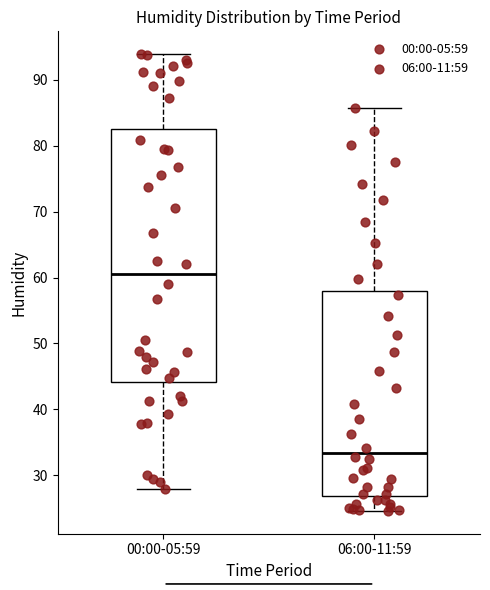

Where does the lower whisker of the box for 00:00-05:59 end on the y-axis? The values are not printed on the chart, so give them approximately, as read against the axis.

28